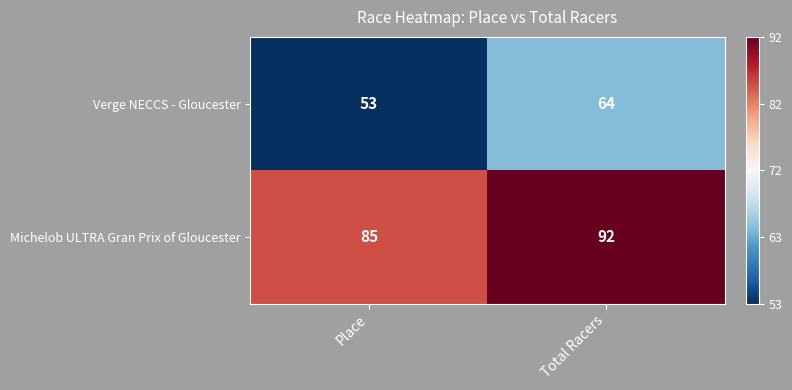

Rank the series at Place from lowest to highest value.

Verge NECCS - Gloucester, Michelob ULTRA Gran Prix of Gloucester